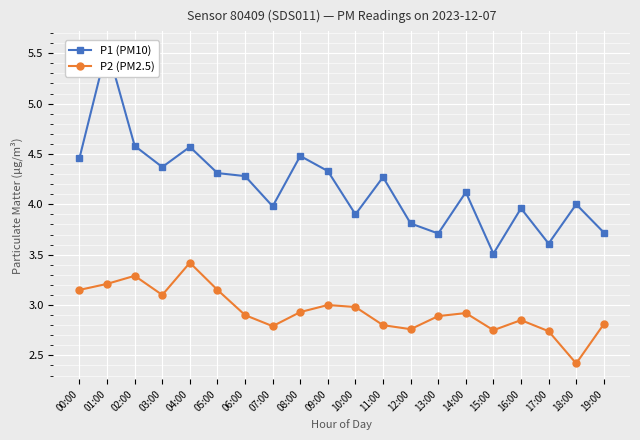

What is the minimum value for P2 (PM2.5)?

2.4